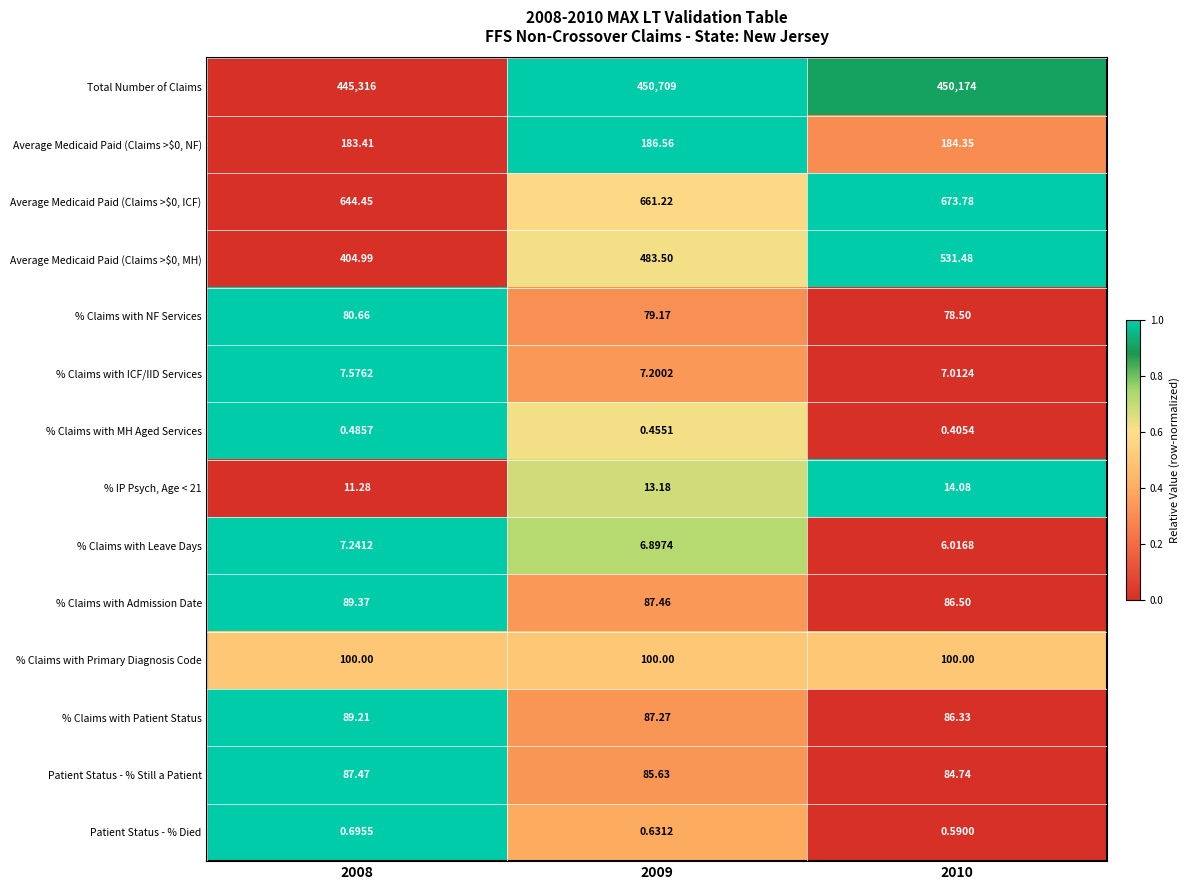

Which series has the largest total across all categories?

Total Number of Claims